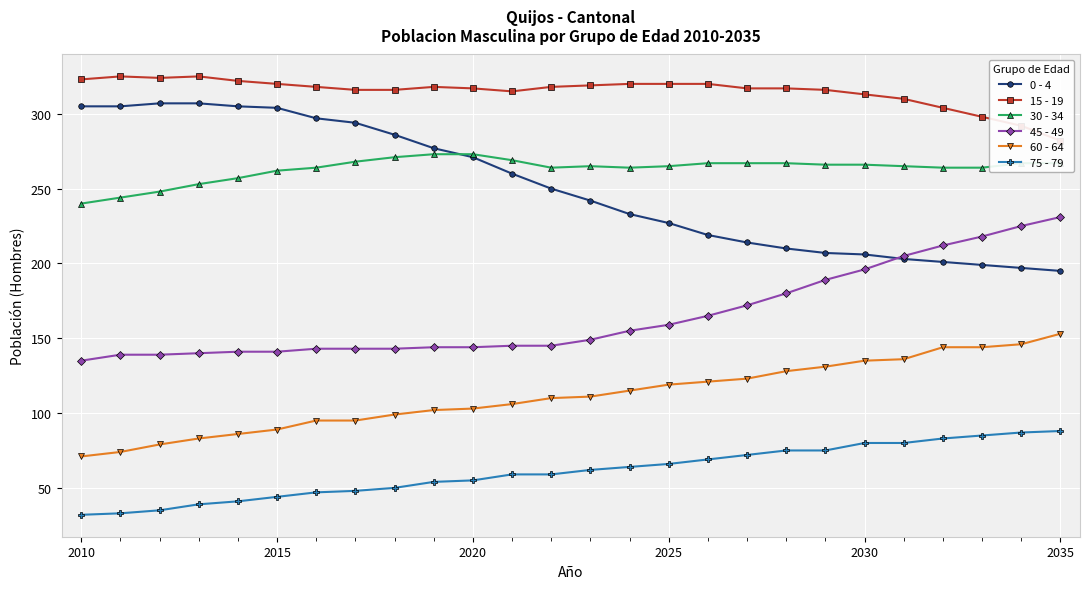

True or false: 15 - 19 and 75 - 79 intersect in this chart.

False